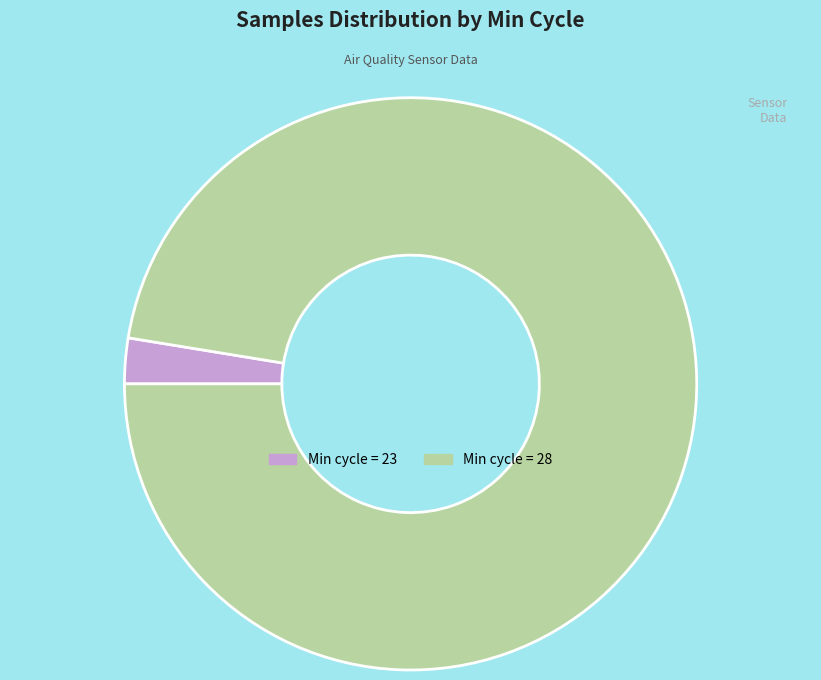

Is there a majority slice in this chart?

Yes